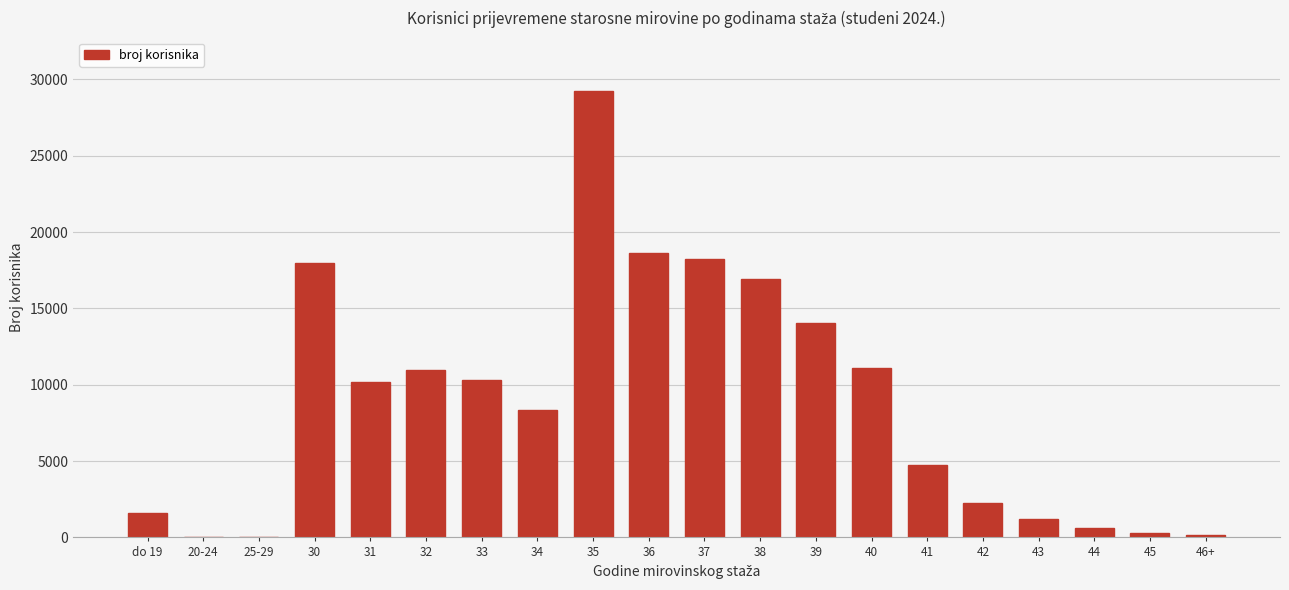

What is the change in value from 32 to 35?

+18262